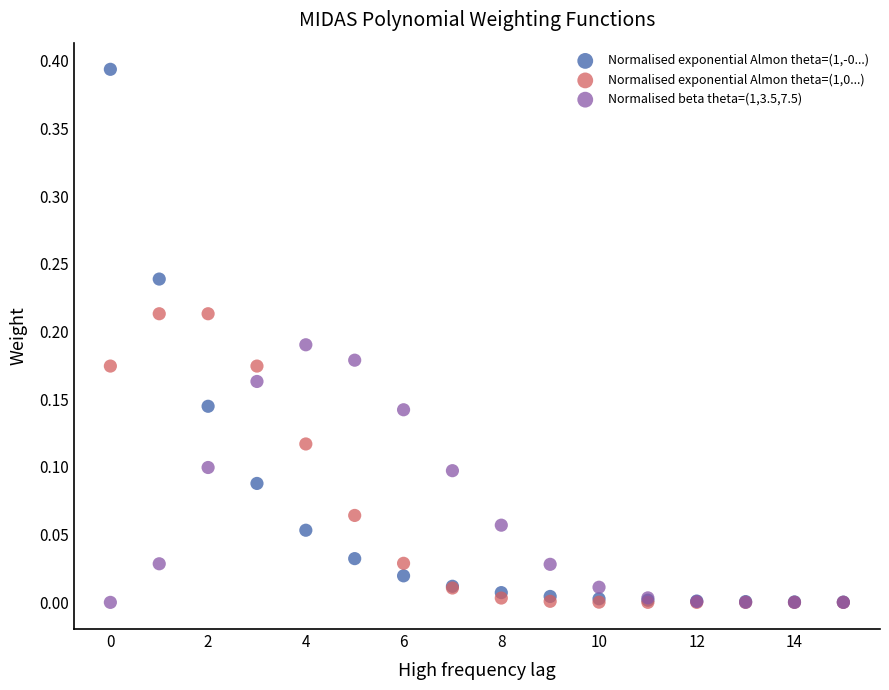

Which series reaches the maximum Y coordinate?

Normalised exponential Almon theta=(1,-0...)